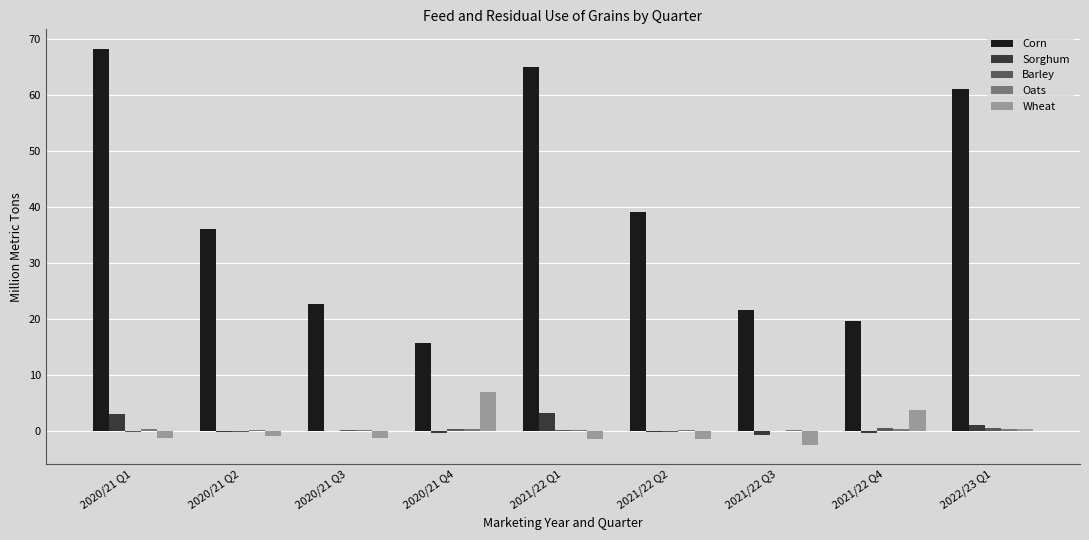

How many groups of bars are there?

9